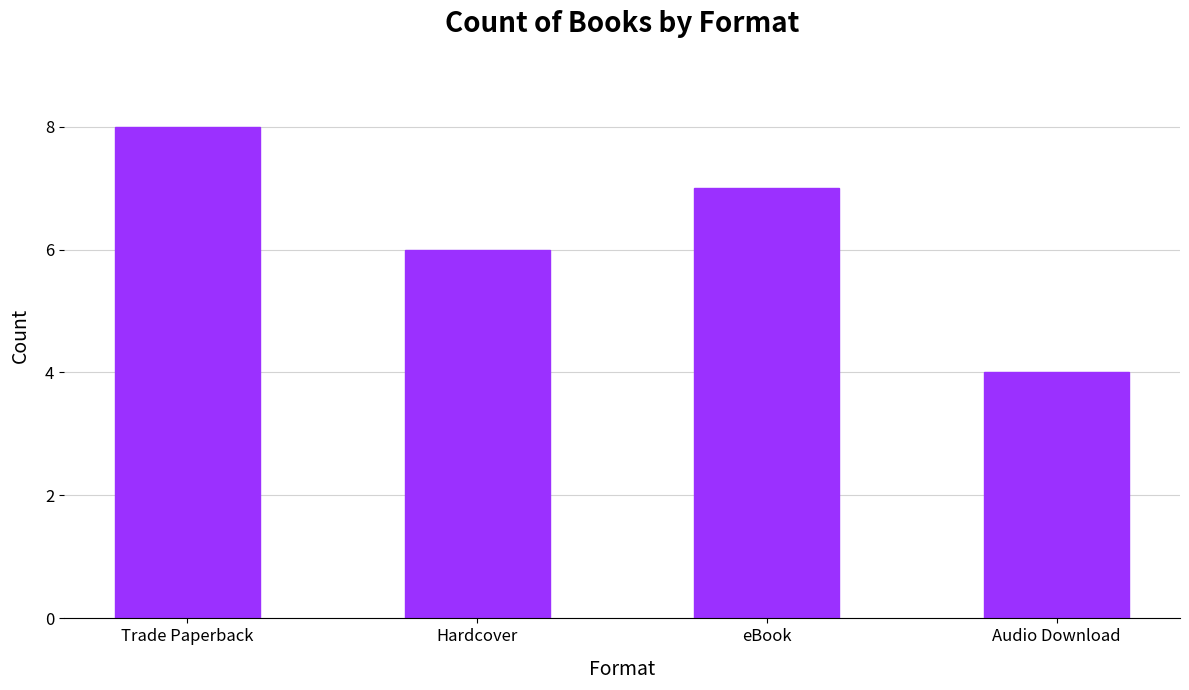

Reading left to right, transcribe all the data shown in this chart.

Trade Paperback=8	Hardcover=6	eBook=7	Audio Download=4